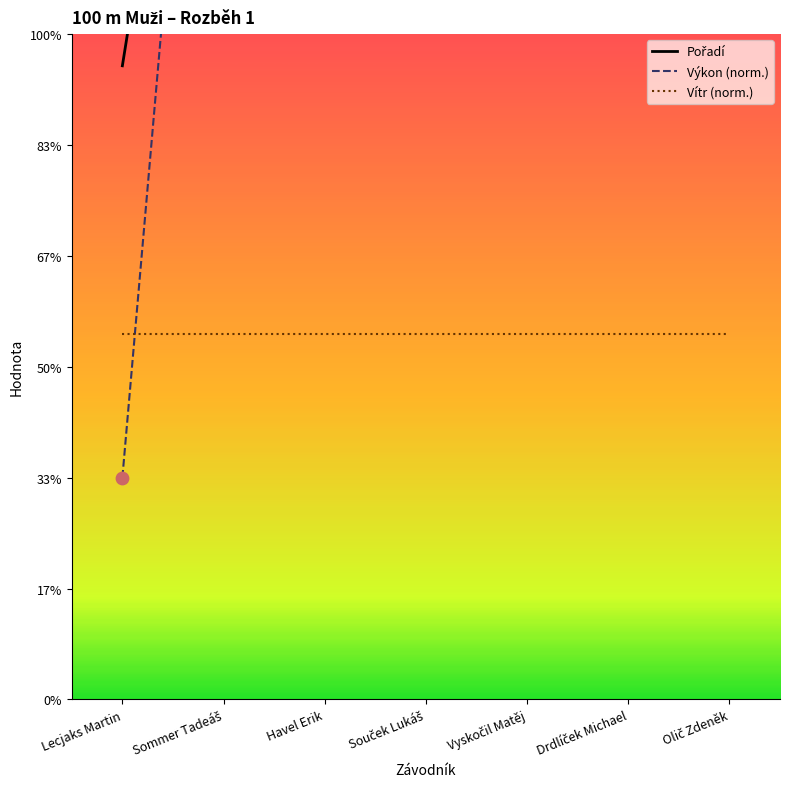

At which category is the sum across all series the highest?

Olič Zdeněk